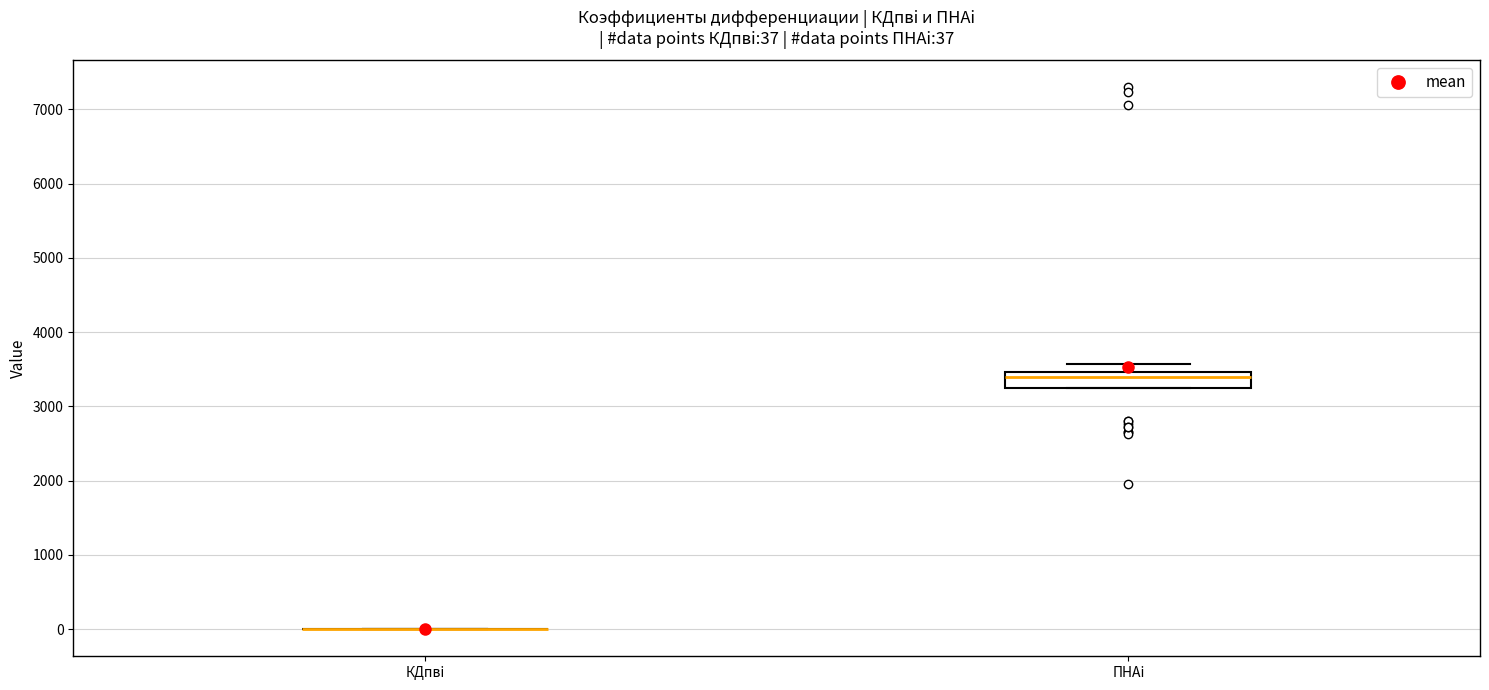

Comparing the boxes themselves (not the whiskers), which one is the tallest?

ПНАi